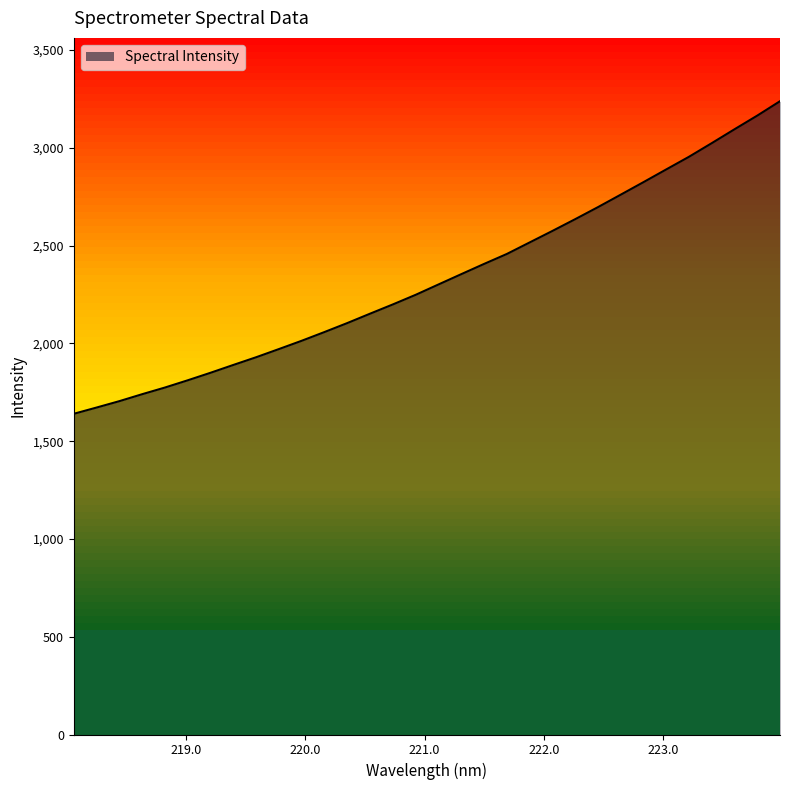

Reading right to left, list all the values displayed in this chart.

223.9802=3238.8	223.7895=3165.1	223.5987=3095.2	223.408=3024.2	223.2172=2954.6	223.0264=2889.9	222.8355=2824.8	222.6447=2760.7	222.4538=2696.9	222.263=2635.4	222.0721=2575.2	221.8812=2516.4	221.6902=2457.5	221.4993=2406.6	221.3083=2354.3	221.1174=2301.7	220.9264=2248.8	220.7354=2199.7	220.5444=2152.4	220.3533=2104.3	220.1623=2058.5	219.9712=2013.8	219.7801=1971.3	219.589=1929.5	219.3979=1890.1	219.2067=1850.1	219.0156=1811.6	218.8244=1774.5	218.6332=1740.4	218.442=1704.8	218.2508=1672.2	218.0596=1640.2